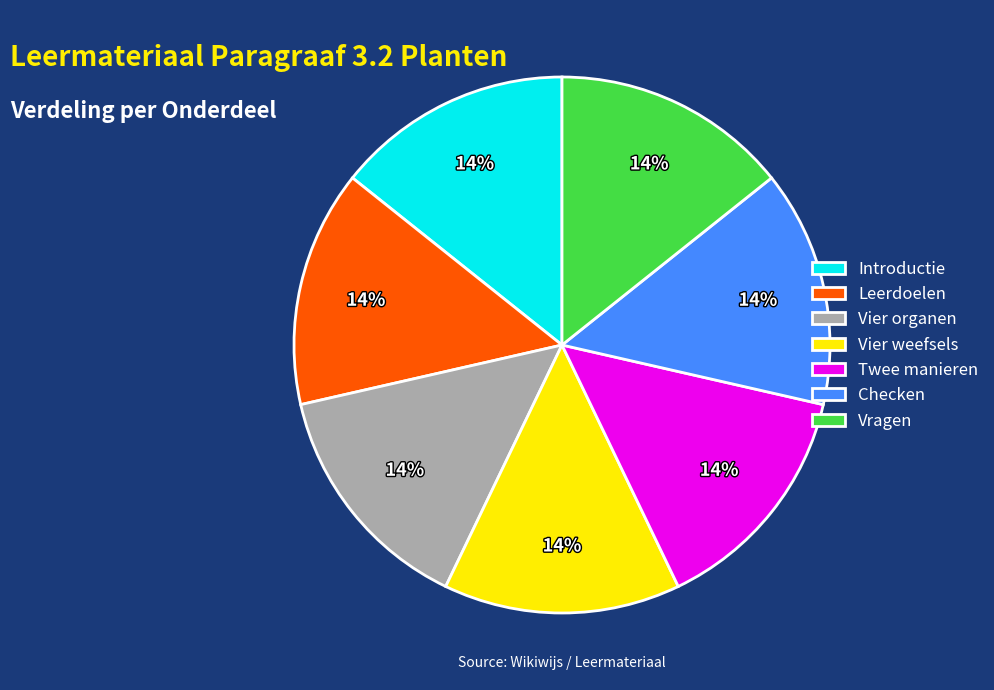

How many slices are in this pie chart?

7